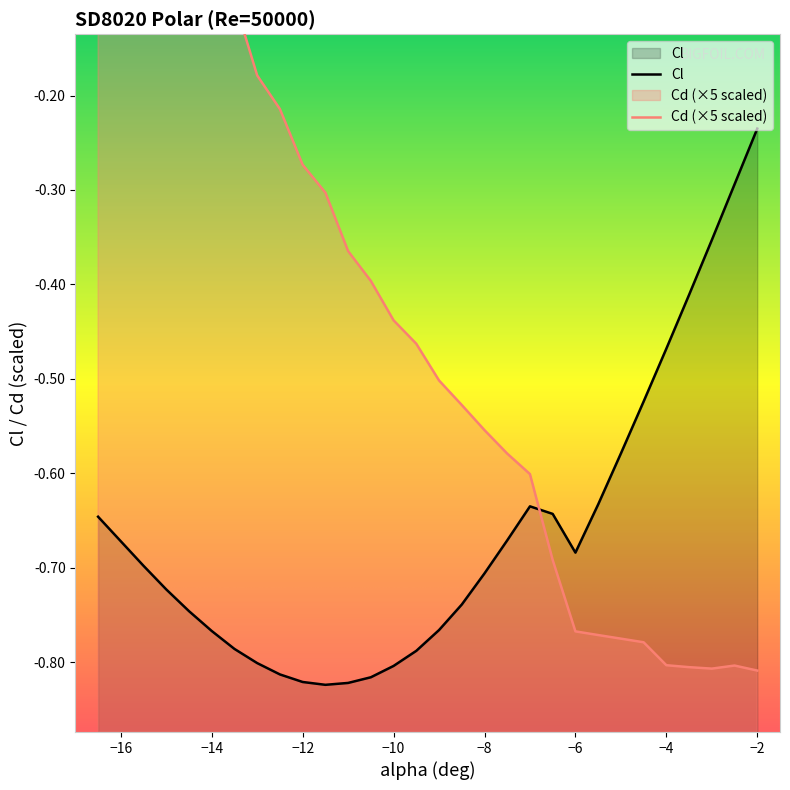

How many interior local peaks does the Cl series have?

1